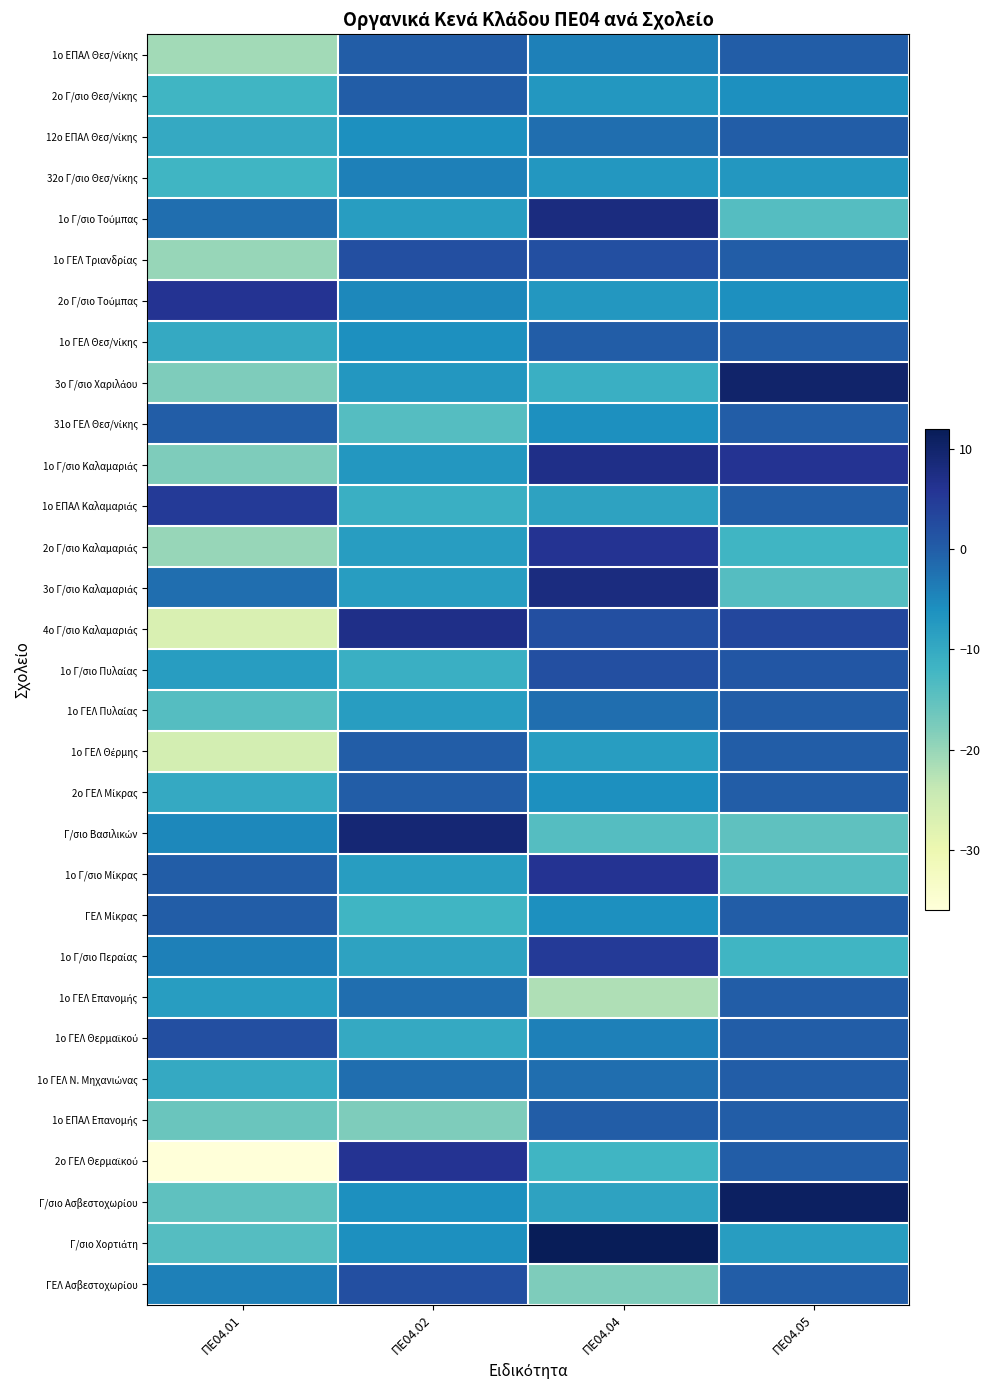

What is the spread (max minus min) of values at ΠΕ04.05?

26